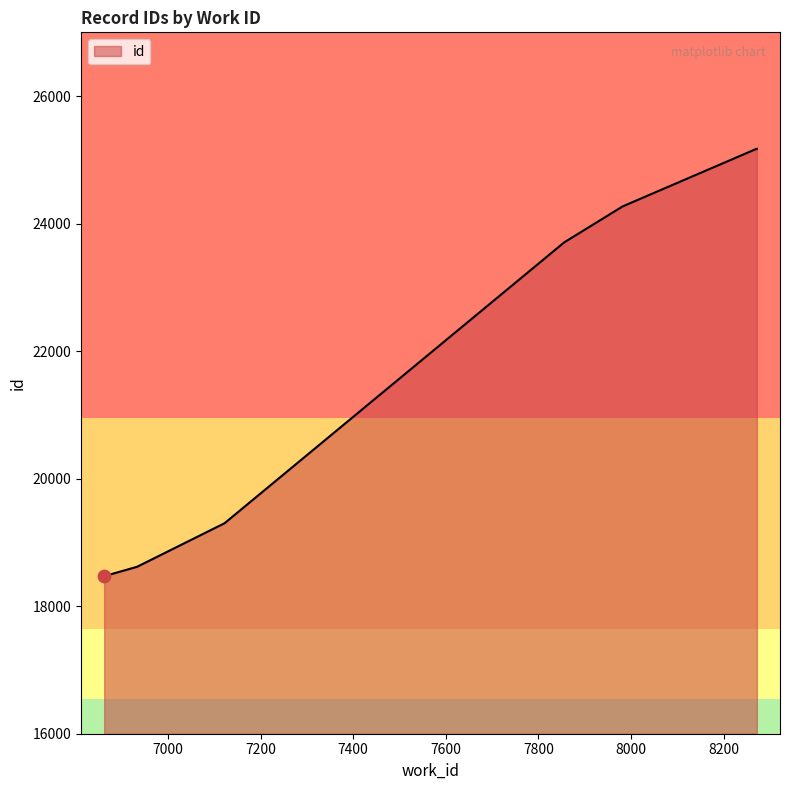

What is the change in value from 6933 to 8272?

+6555